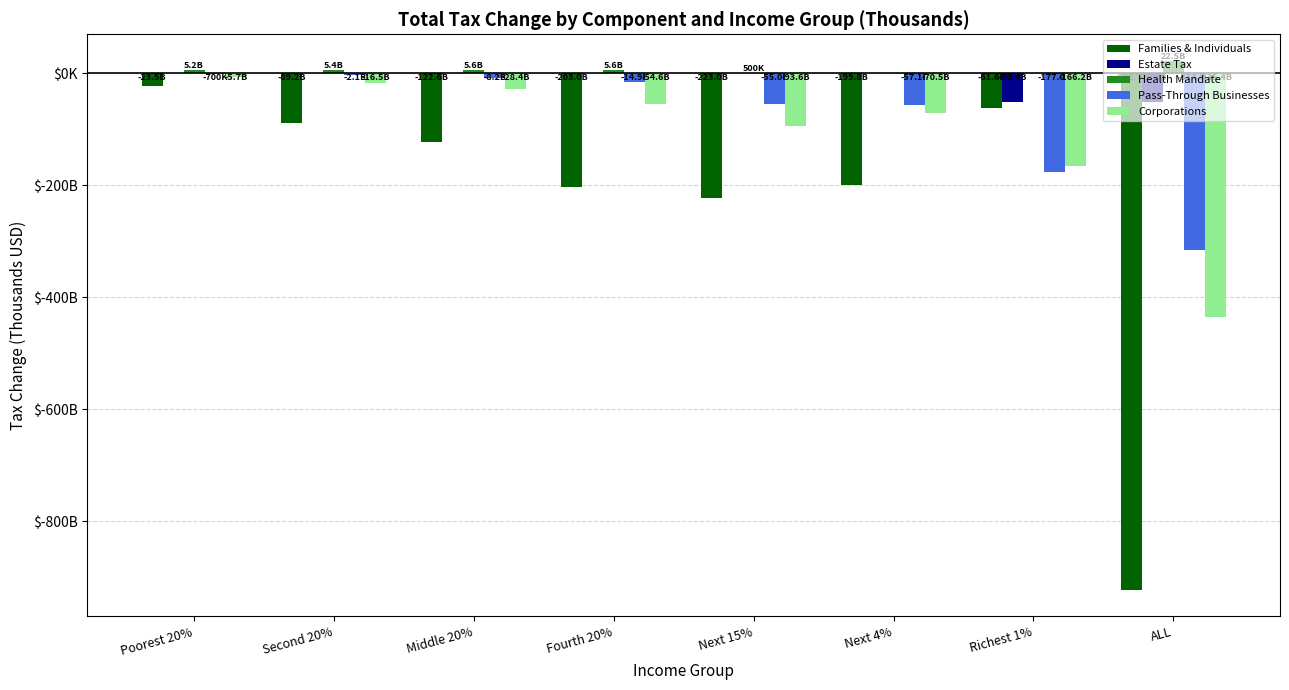

Is the value of Pass-Through Businesses at Fourth 20% greater than the value of Health Mandate at Fourth 20%?

No